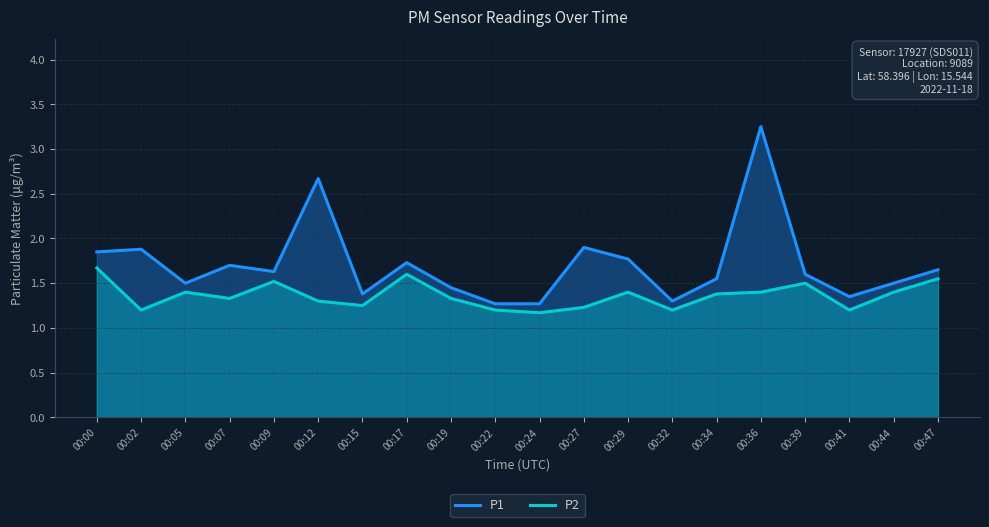

What is the difference between the maximum and second lowest values in the P2 series?

0.5